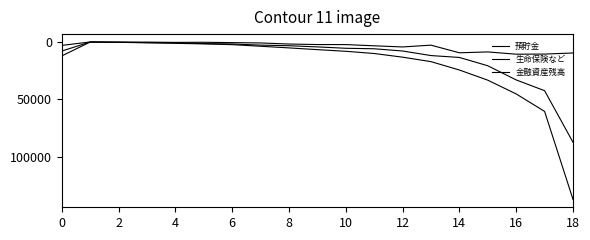

How many lines are shown in the chart?

3